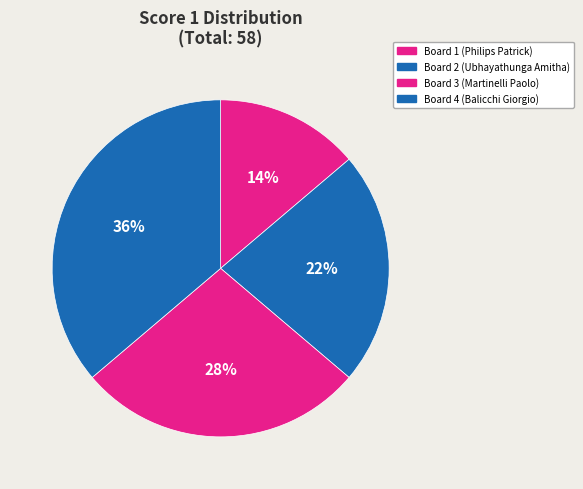

Which has a higher value, Board 3 (Martinelli Paolo) or Board 2 (Ubhayathunga Amitha)?

Board 3 (Martinelli Paolo)